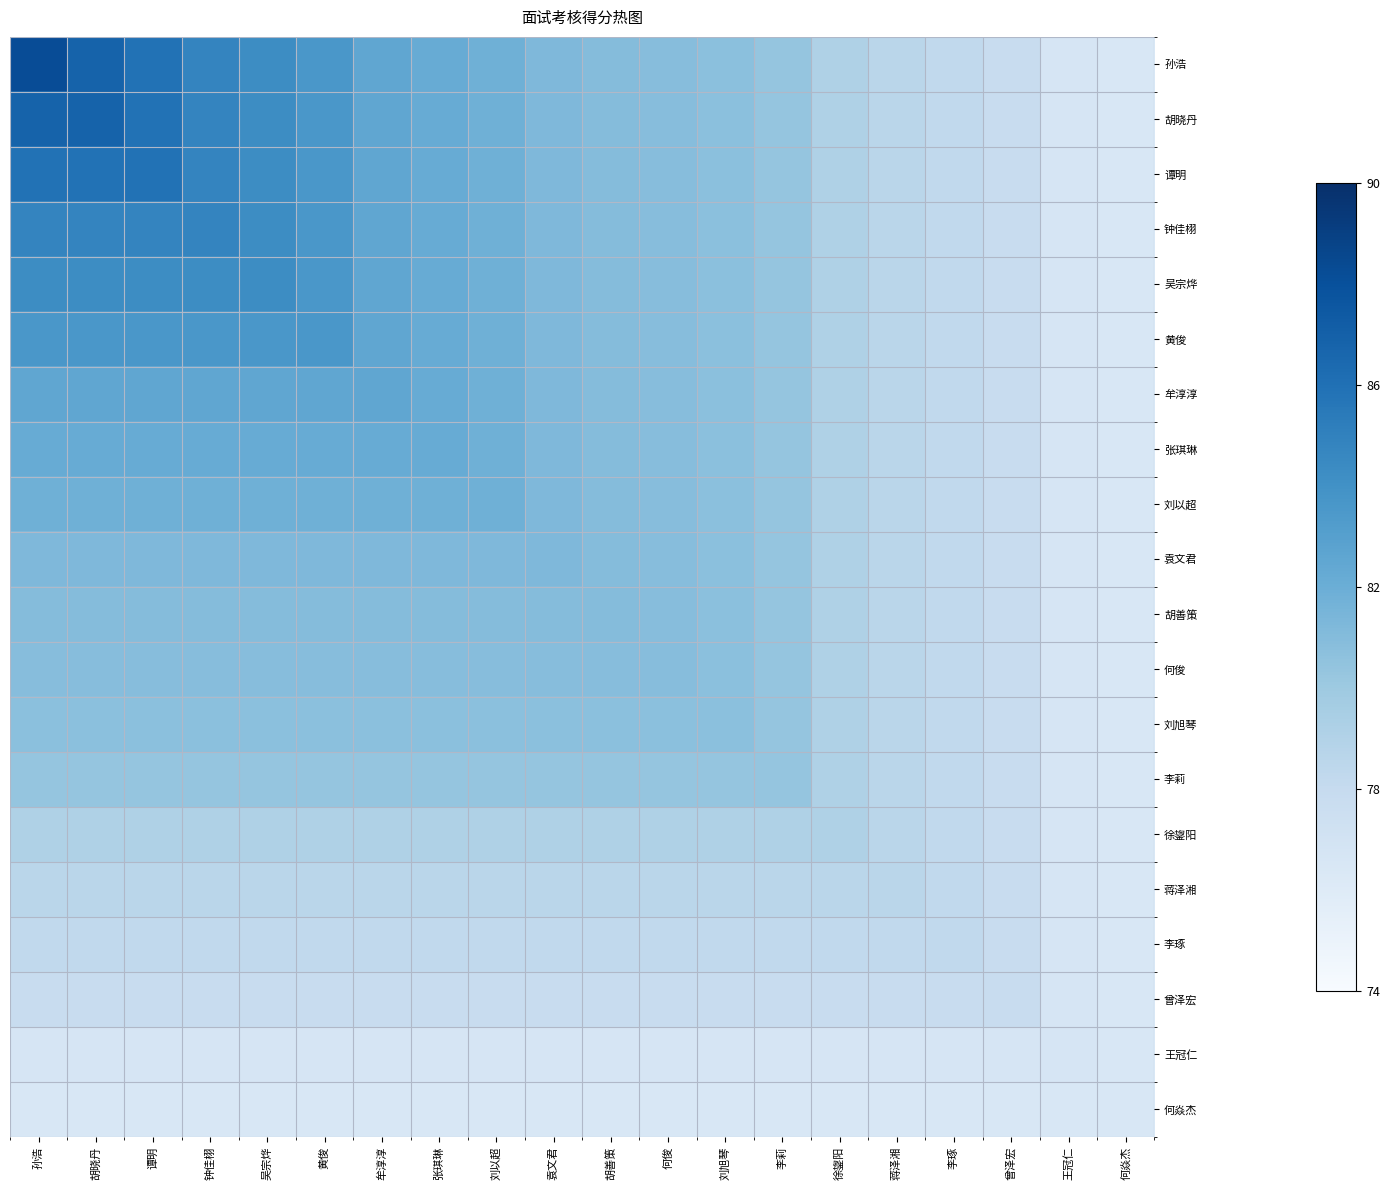

What is the spread (max minus min) of values at 袁文君?

4.8